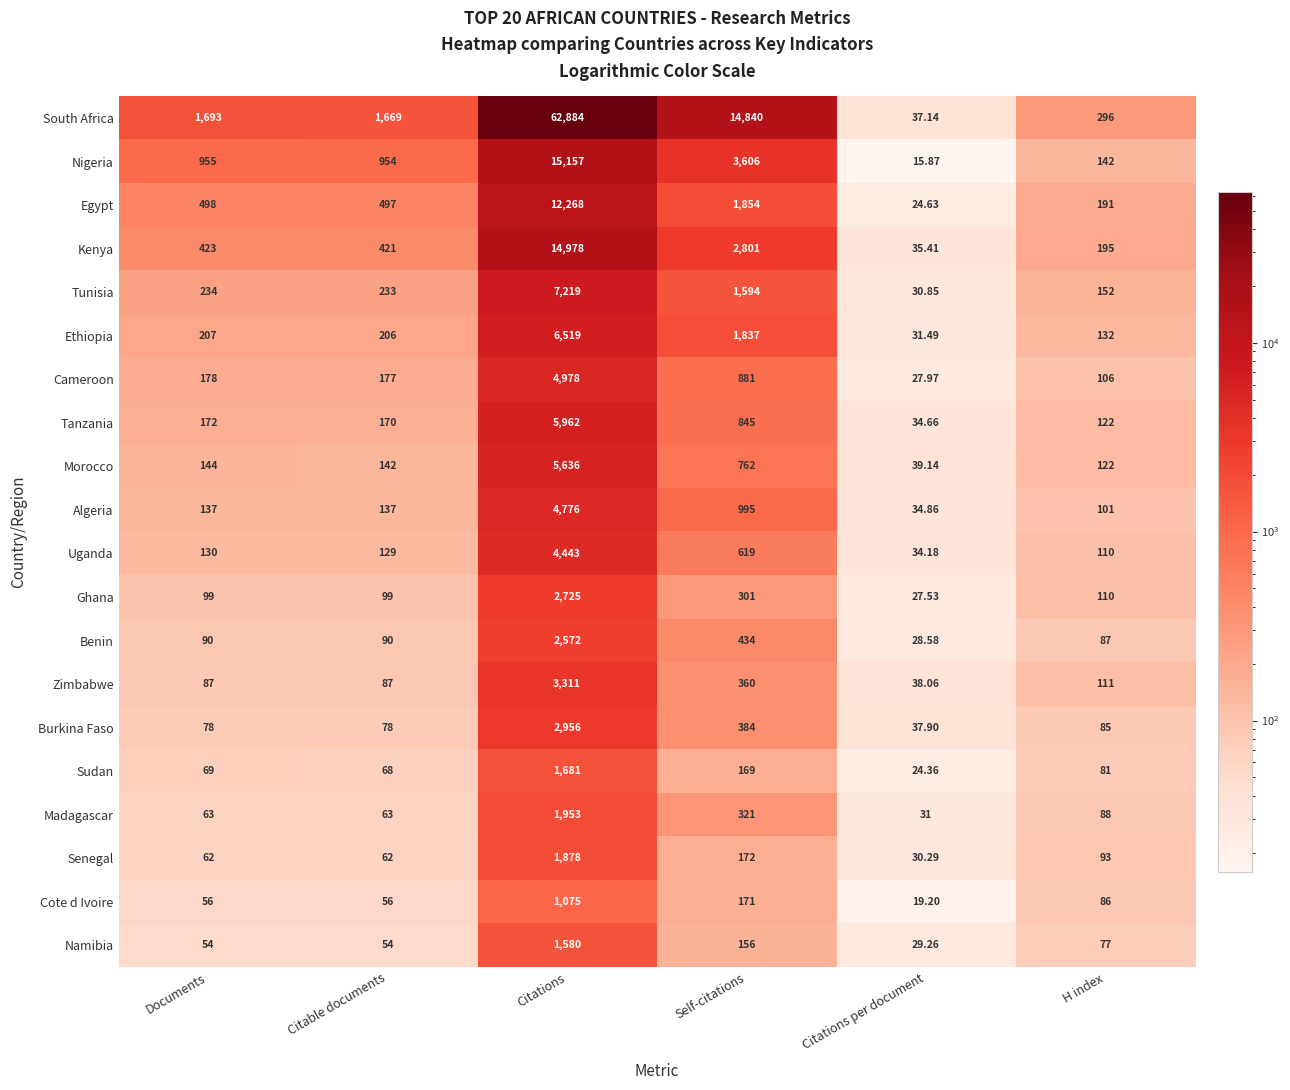

What is the spread (max minus min) of values at H index?

219.0